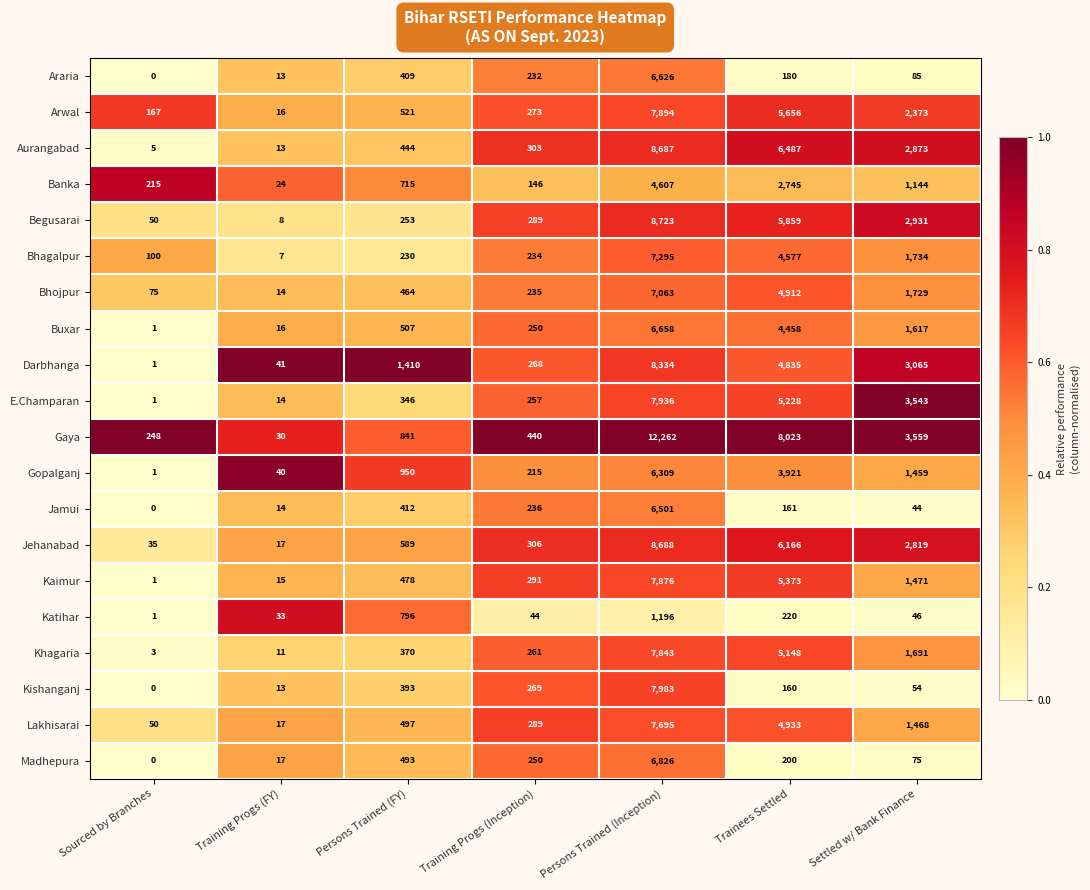

What is the difference between the highest and lowest values at Training Progs (FY)?

34